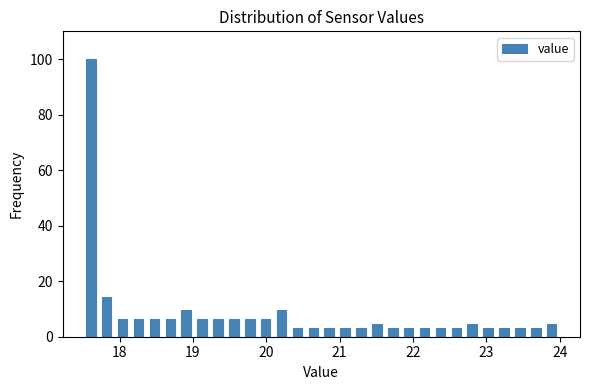

Around what value on the x-axis is the tallest bar? Give the approximate position of its centre, as read against the axis.

17.6